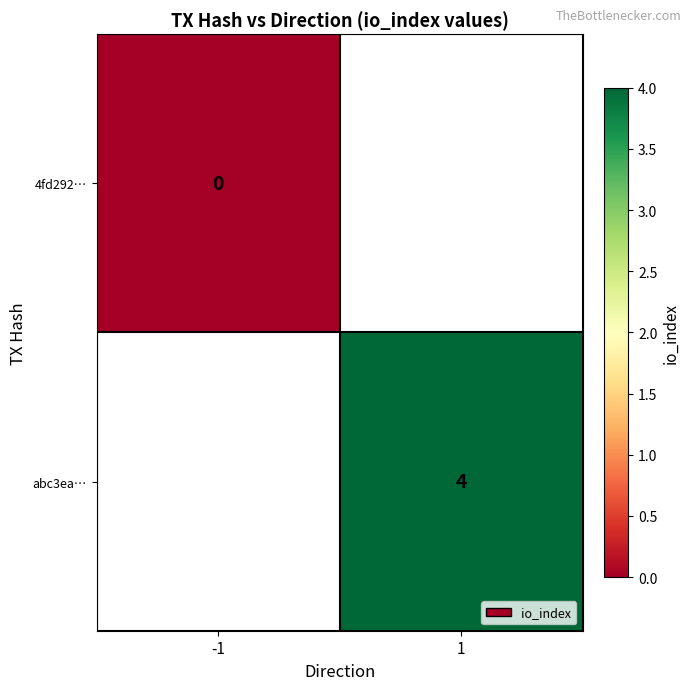

The value of abc3ea… at 1 is 7. True or false?

False